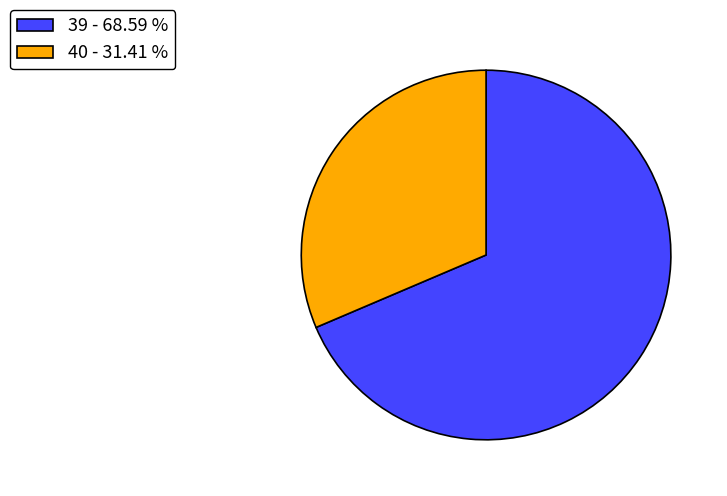

Rank the categories by value from lowest to highest.

40 - 31.41 %, 39 - 68.59 %